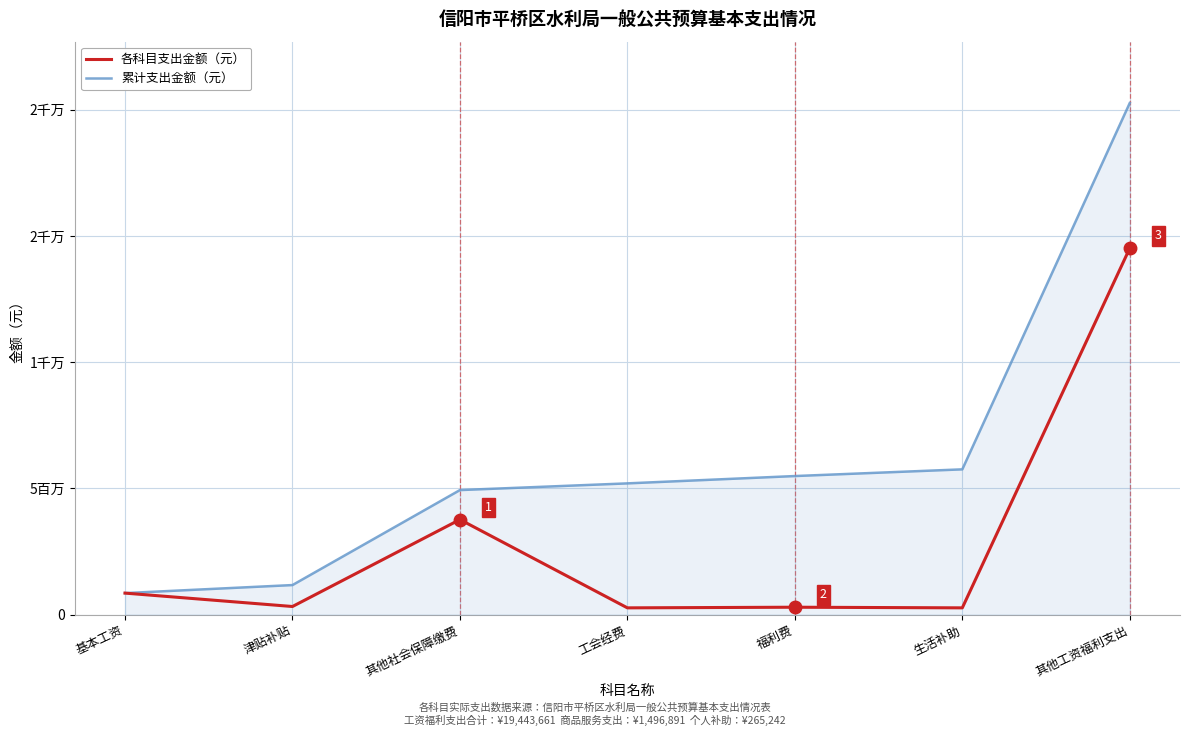

True or false: 累计支出金额（元） and 各科目支出金额（元） cross at least once.

False